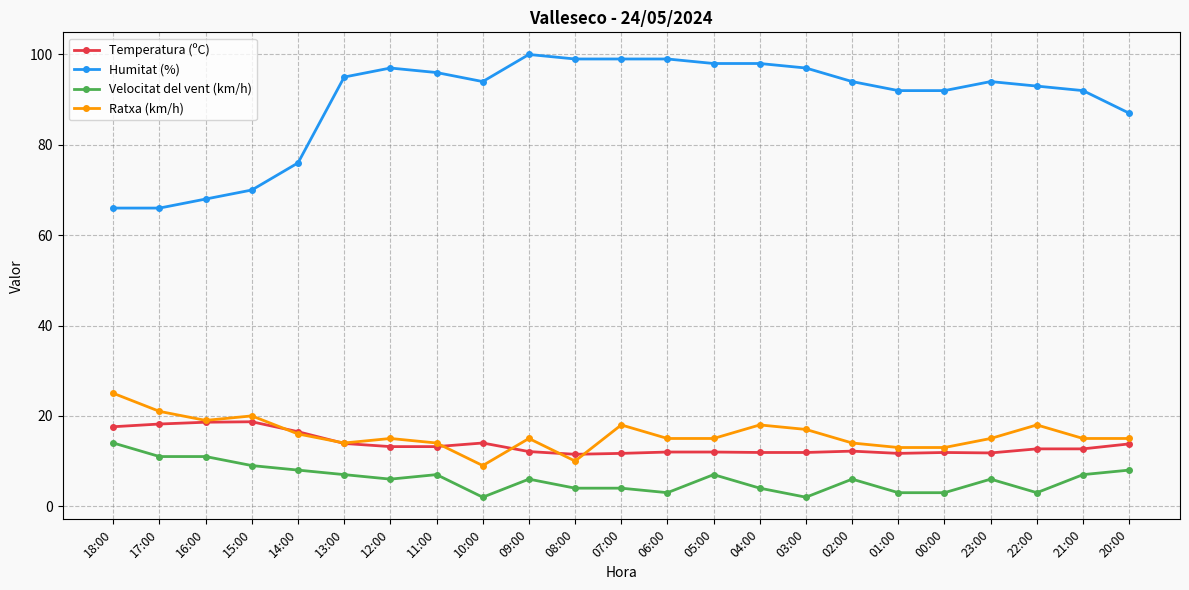

What value does the Temperatura (ºC) series have at 02:00?

12.2